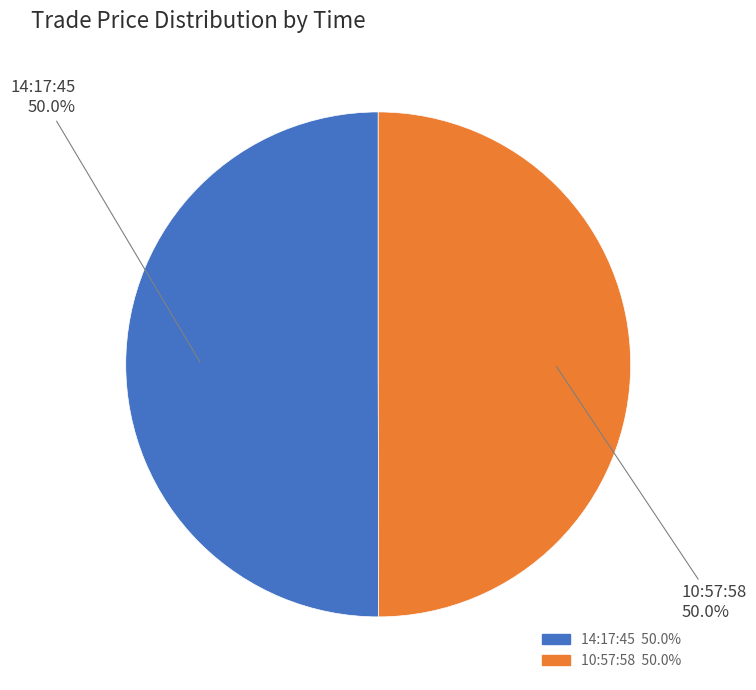

Combined, do 10:57:58 and 14:17:45 account for over 50%?

Yes